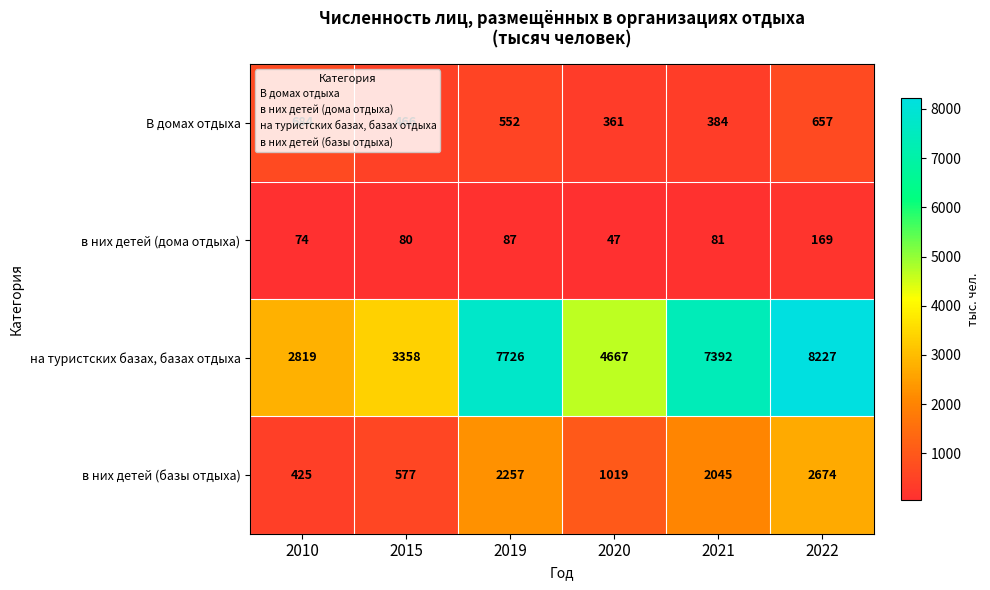

Which series changed the most between 2010 and 2019?

на туристских базах, базах отдыха